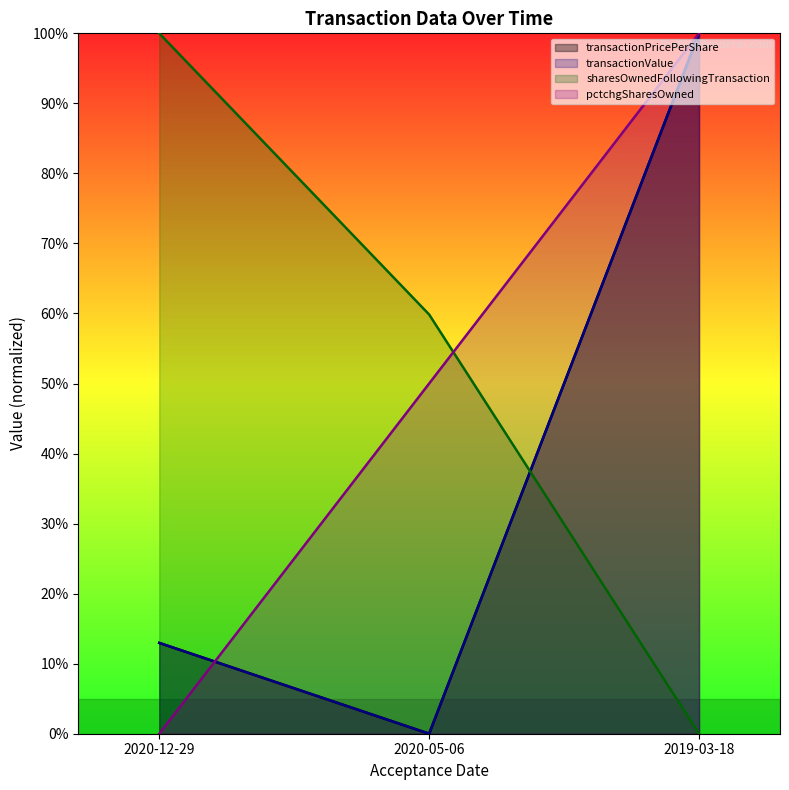

Which category has the highest value in the pctchgSharesOwned series?

2019-03-18